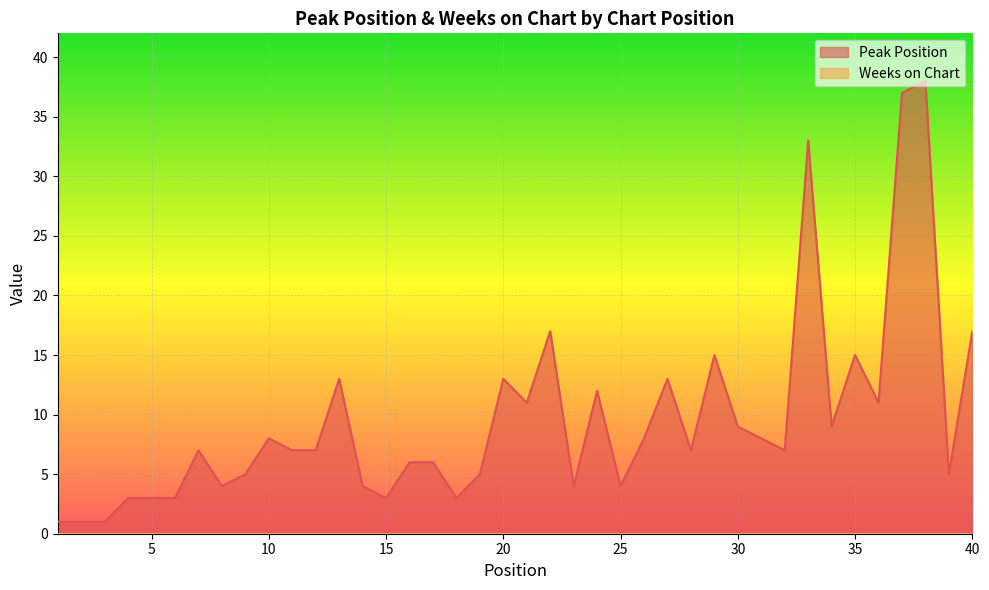

How many series are shown in this chart?

2